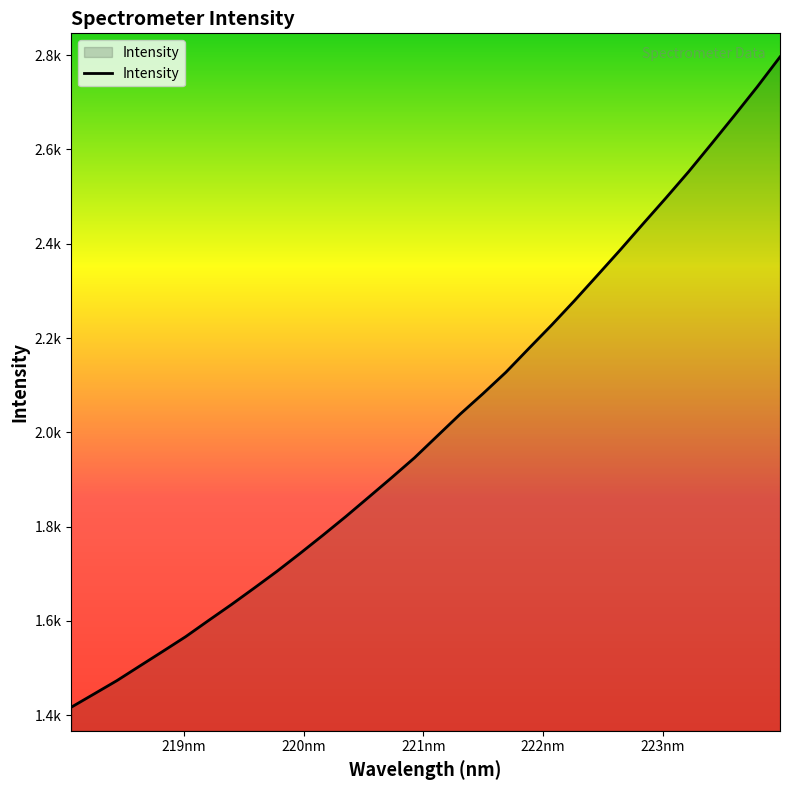

Is this an area chart (filled region under the line)?

Yes